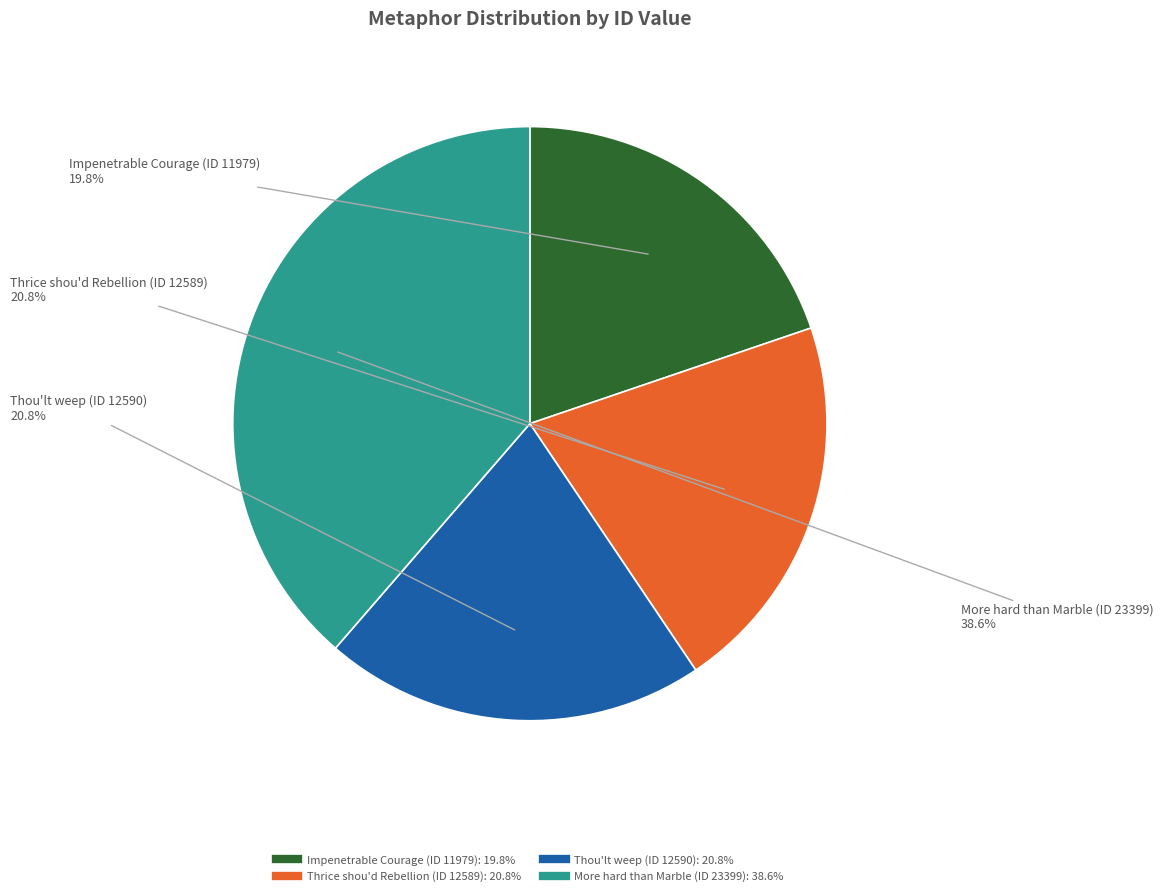

Does any single category account for the majority?

No